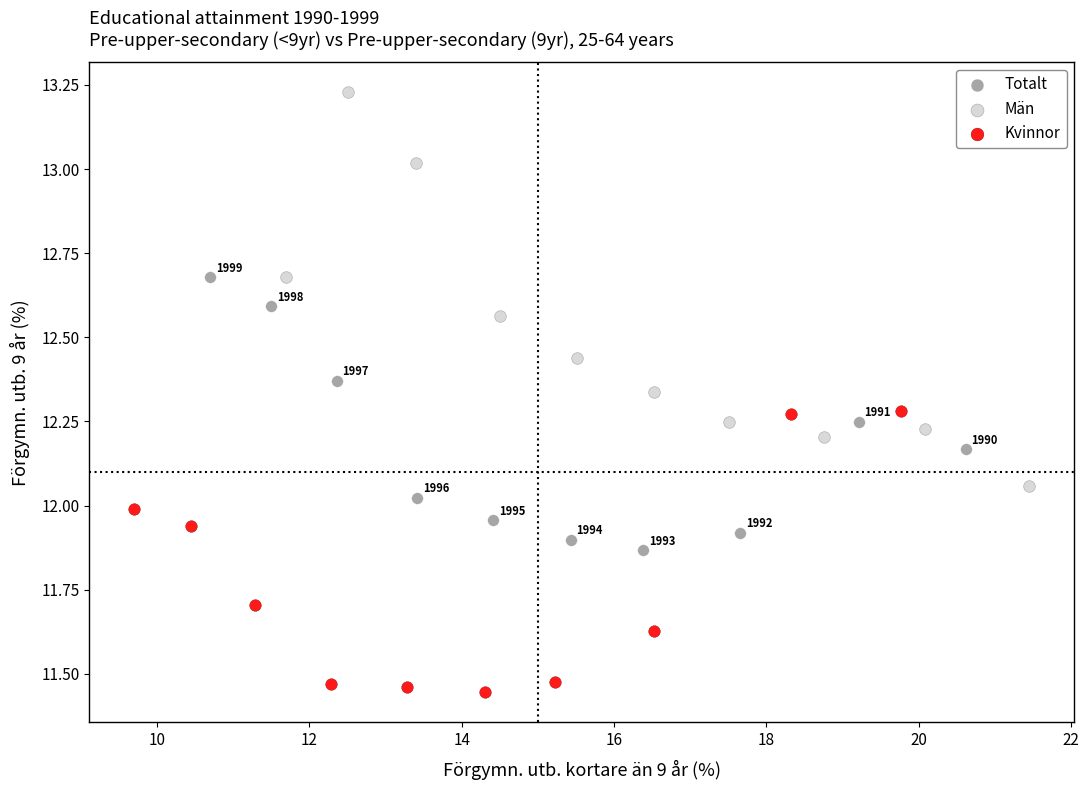

Which series contains the highest Y value?

Män